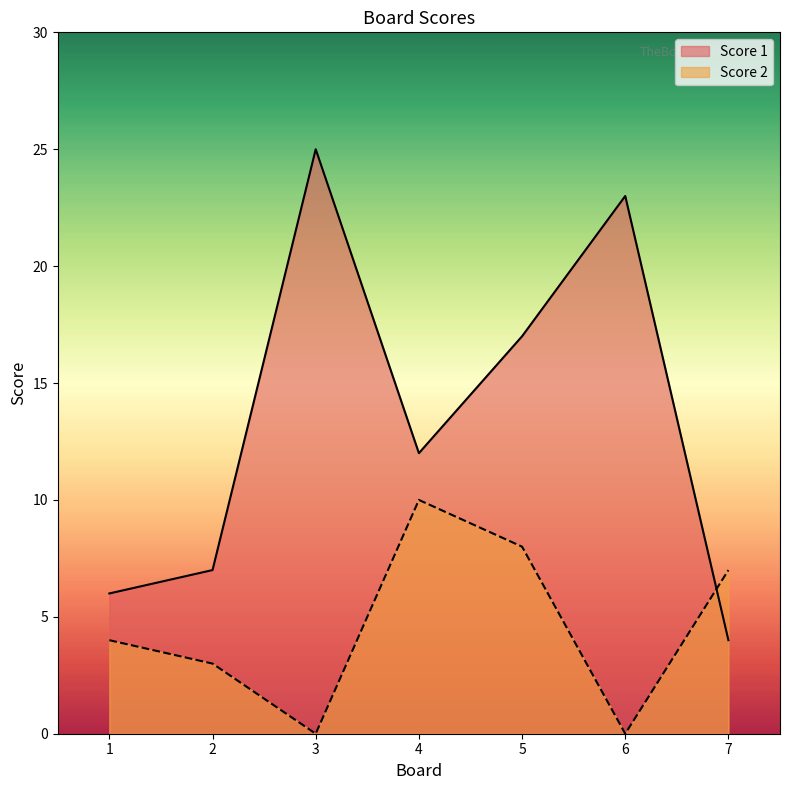

Does the chart display data point markers on the line(s)?

No